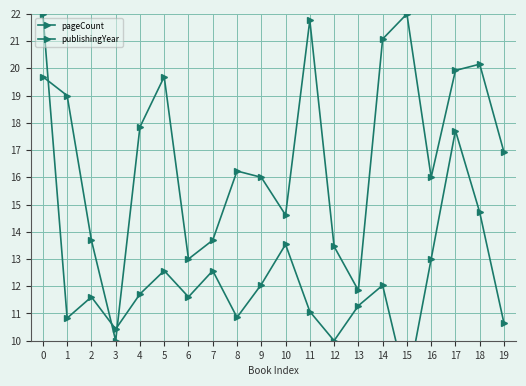

Is the value of publishingYear at 4 greater than the value of pageCount at 17?

Yes